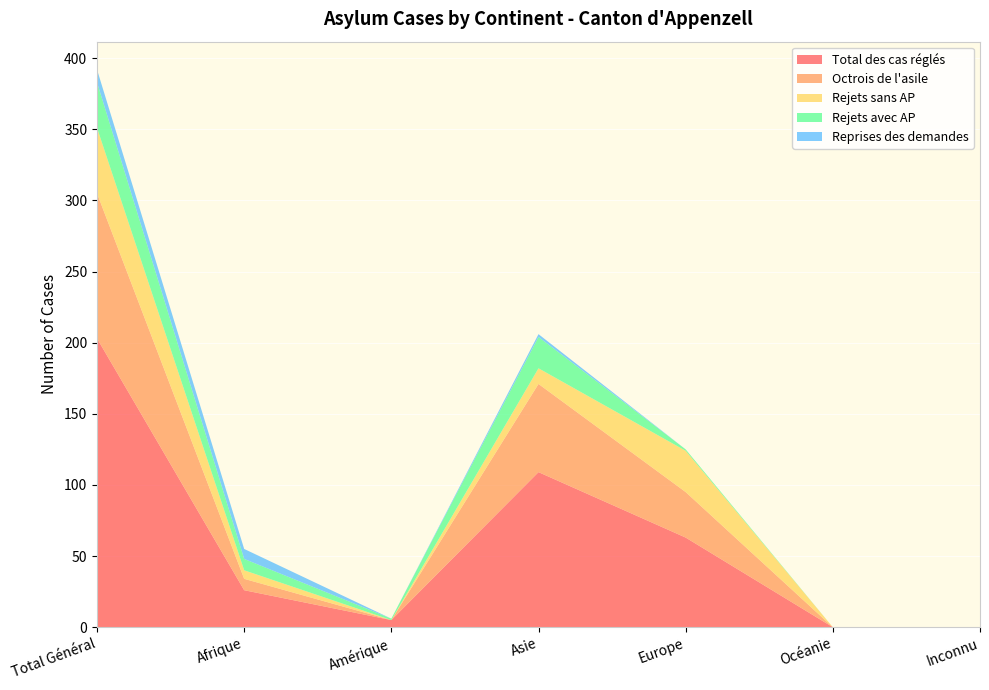

Reading left to right, list all the values displayed in this chart.

Total des cas réglés: 203	26	5	109	63	0	0
Octrois de l'asile: 102	8	0	62	32	0	0
Rejets sans AP: 46	6	0	11	29	0	0
Rejets avec AP: 32	8	1	22	1	0	0
Reprises des demandes: 9	7	0	2	0	0	0